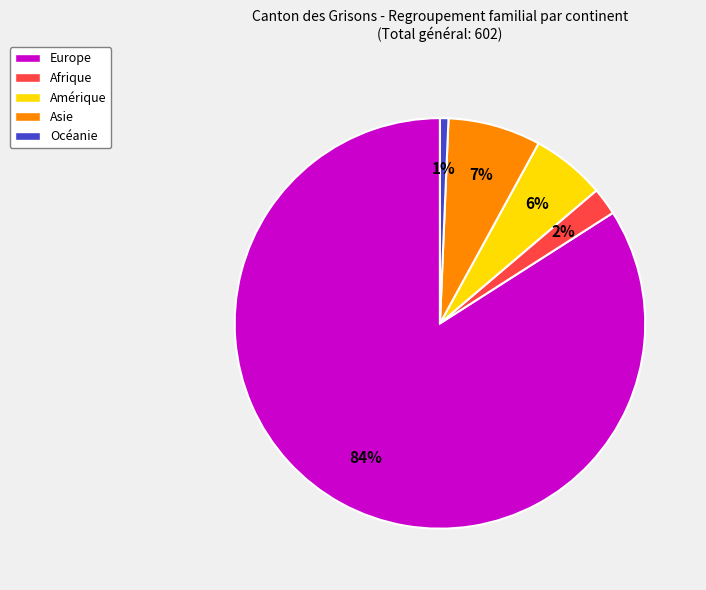

What is the smallest slice in the pie chart?

Océanie